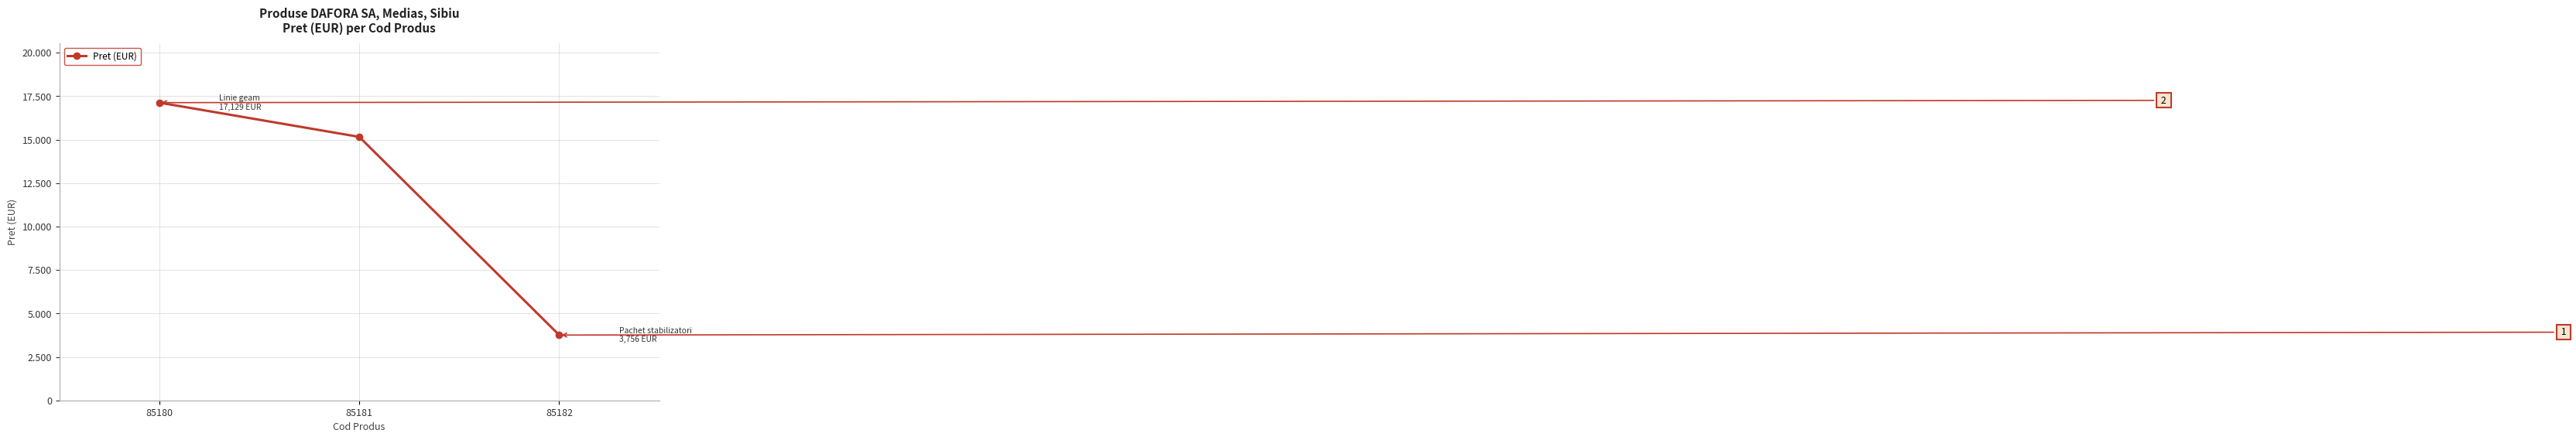

Is this an area chart (filled region under the line)?

No